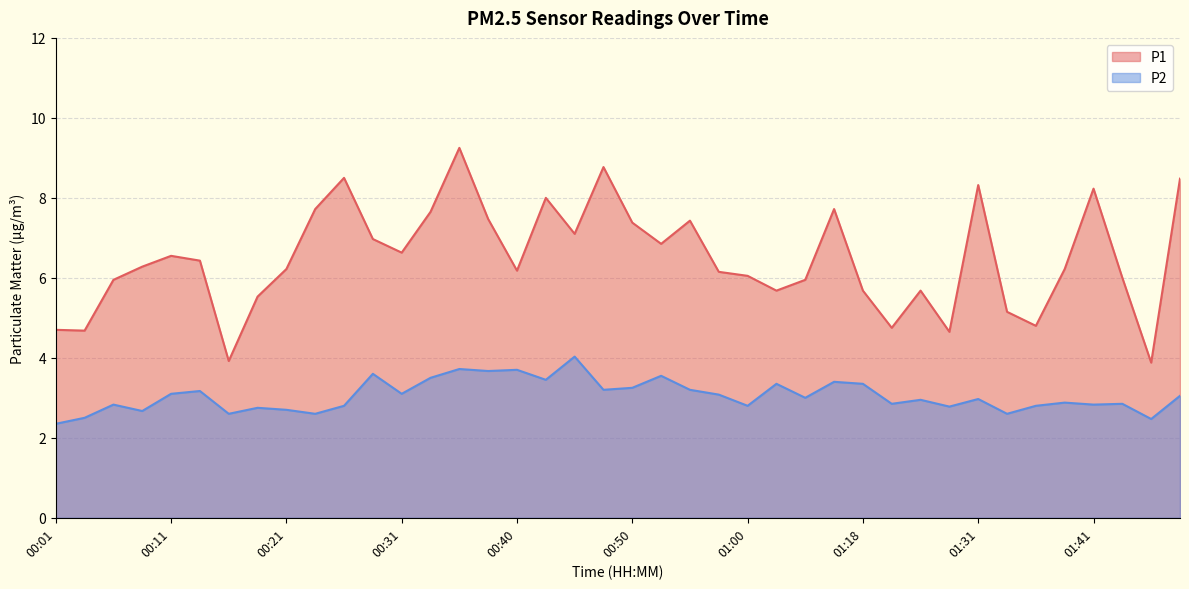

Between 00:16 and 01:31, which is larger?

01:31